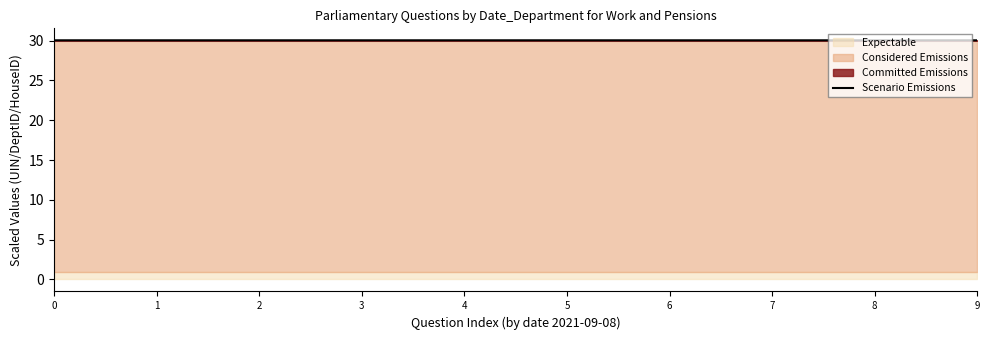

What is the maximum value shown in the chart?

30.0